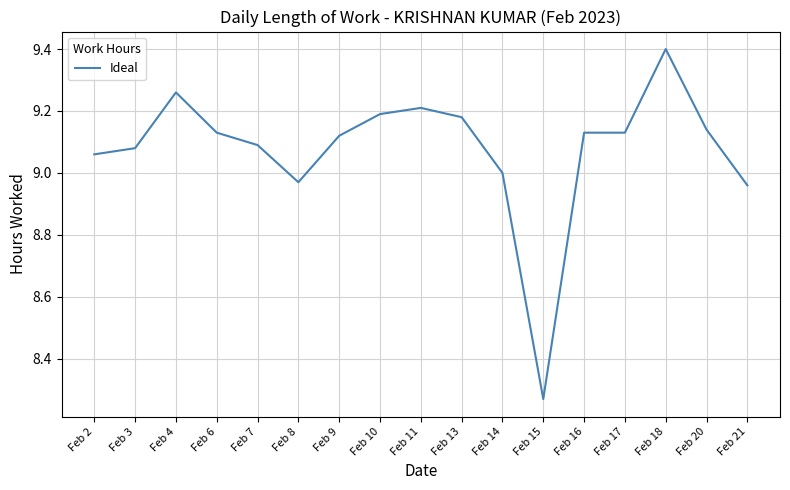

Approximately how many times larger is the value at Feb 15 compared to Feb 20?

0.9